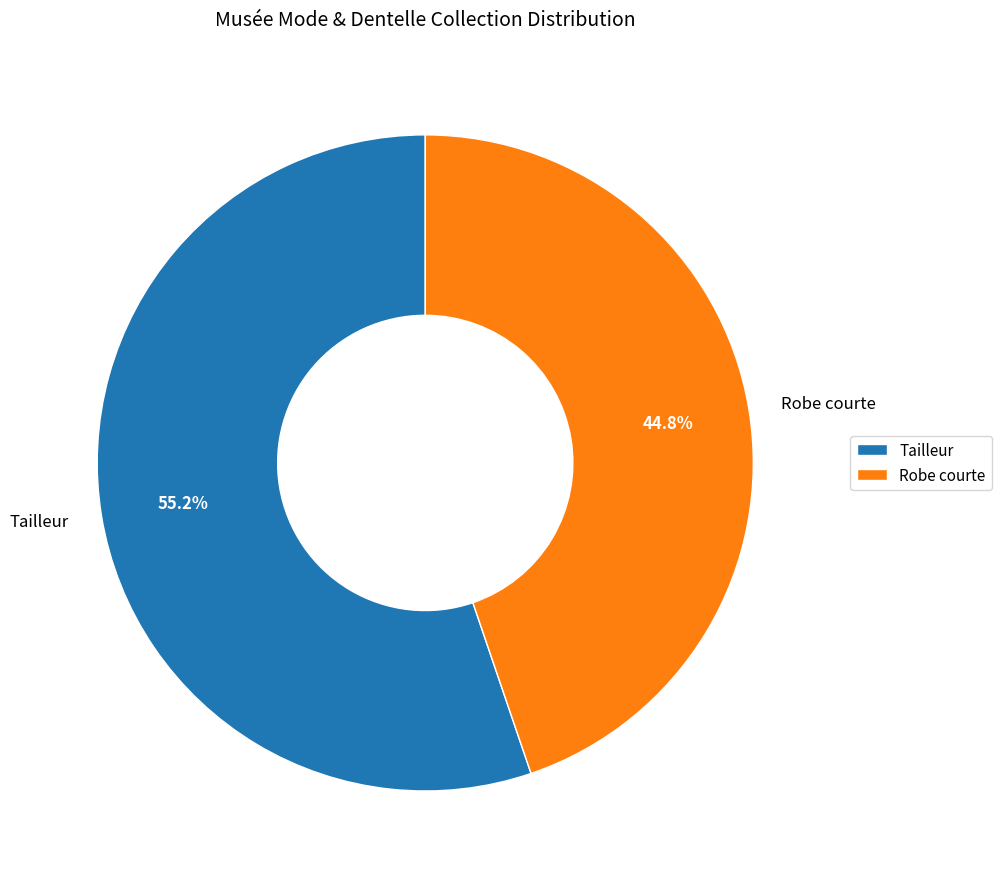

Between Tailleur and Robe courte, which is larger?

Tailleur